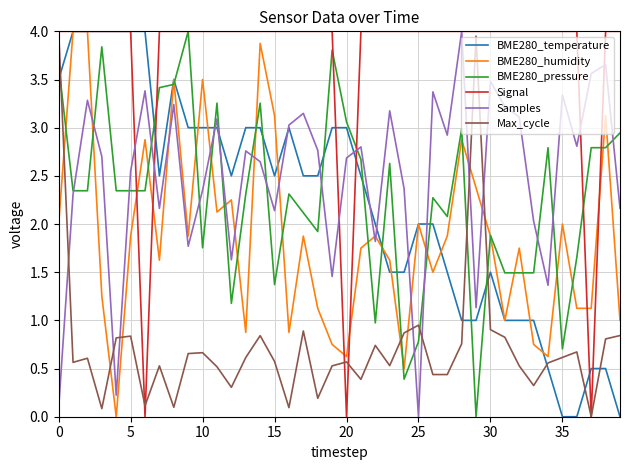

After their last crossing, which series has the higher values: BME280_pressure or BME280_temperature?

BME280_pressure